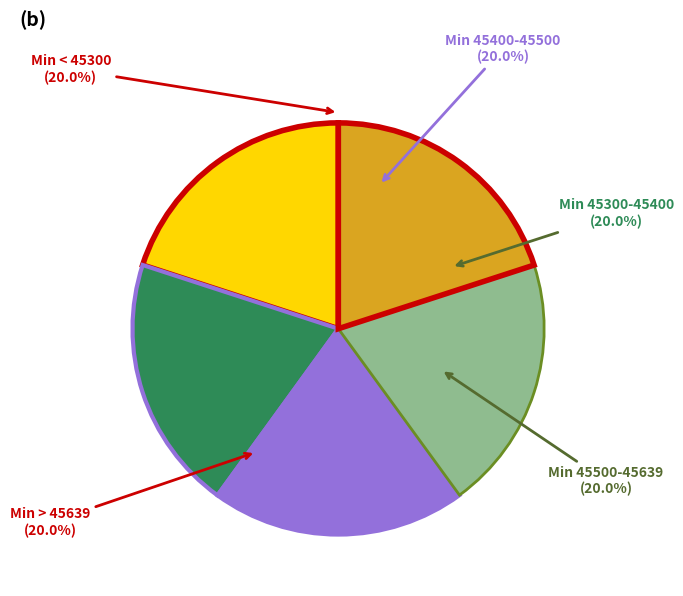

What is the ratio of the value at Min > 45639 to the value at Min 45300-45400?

1.0